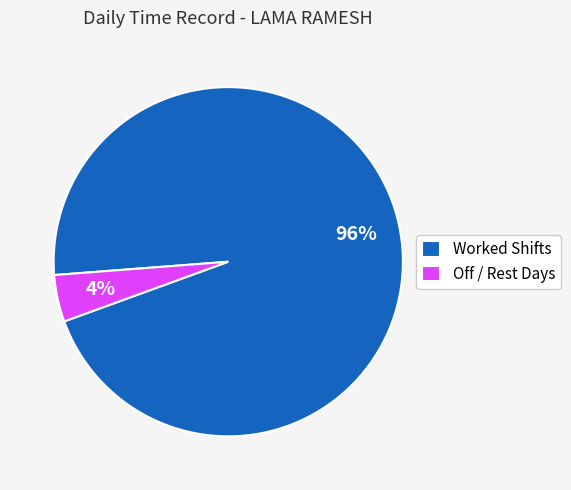

What is the largest slice in the pie chart?

Worked Shifts